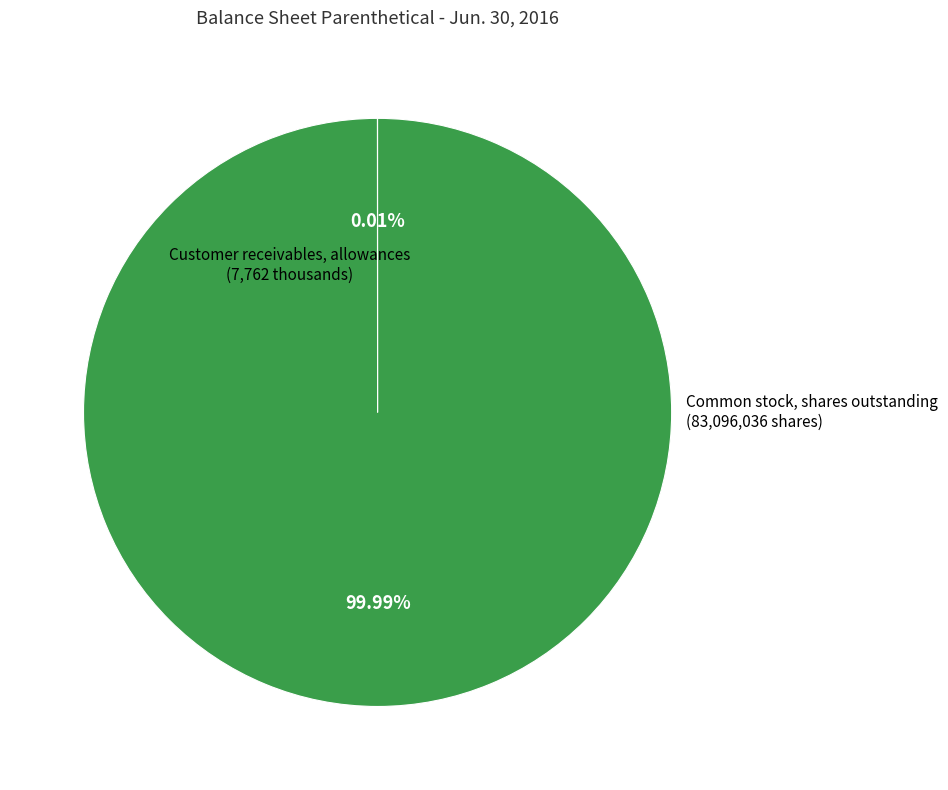

To the nearest percent, what is the average slice percentage?

50%